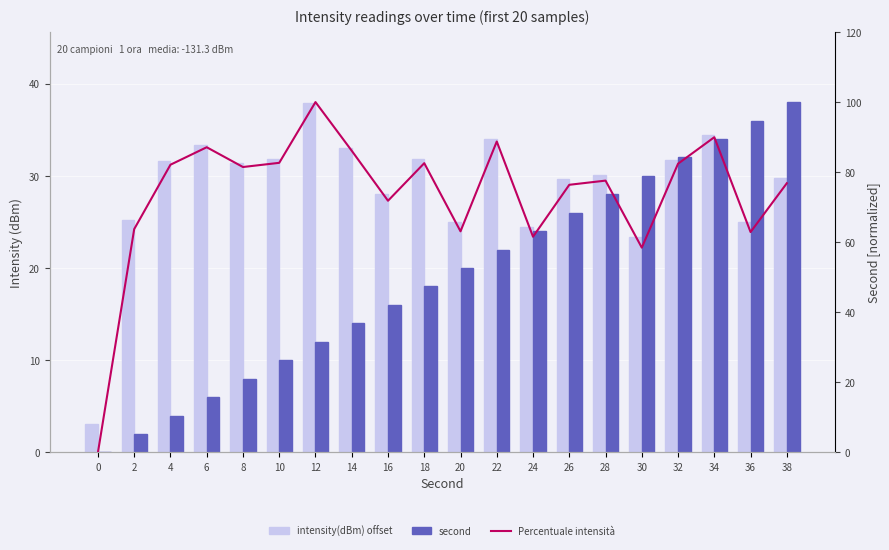

What is the total value across all series at 22?

144.7